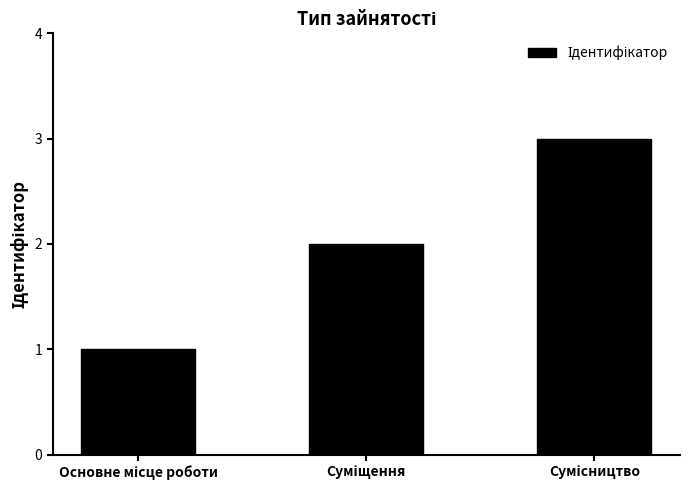

What is the sum of all values?

6